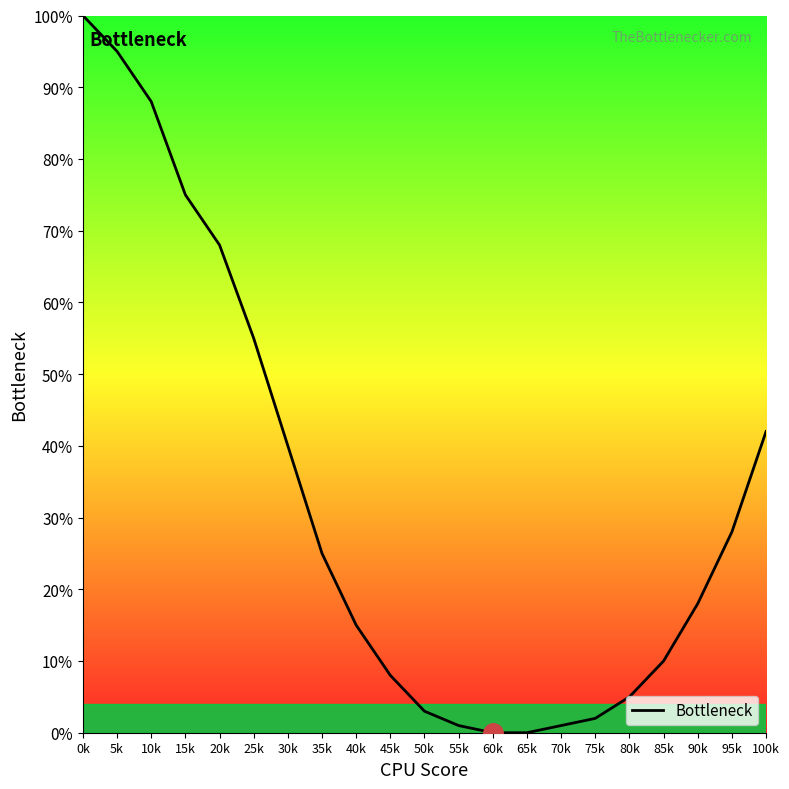

Which category has the highest value across all series?

0k